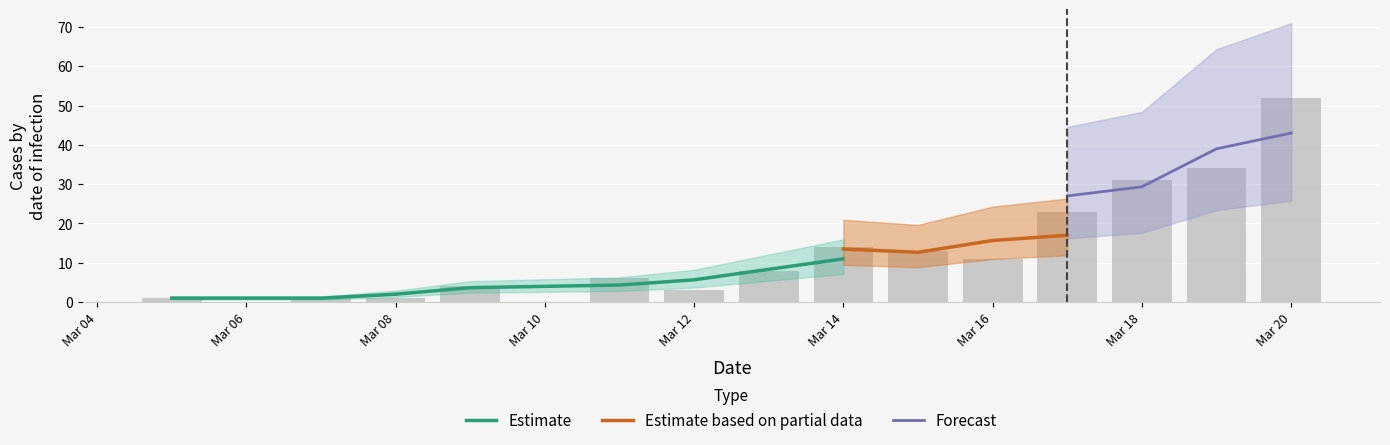

Which category has the highest value across all series?

Mar 20